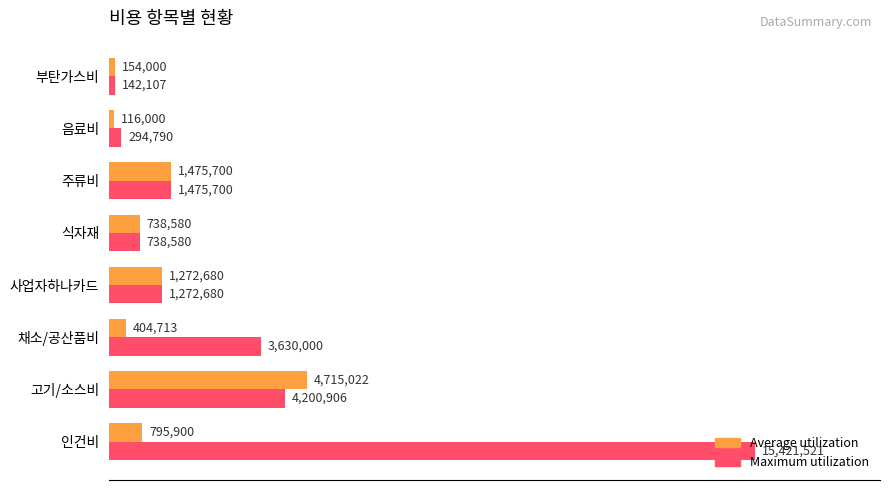

What are all the series names shown in the legend?

Average utilization, Maximum utilization